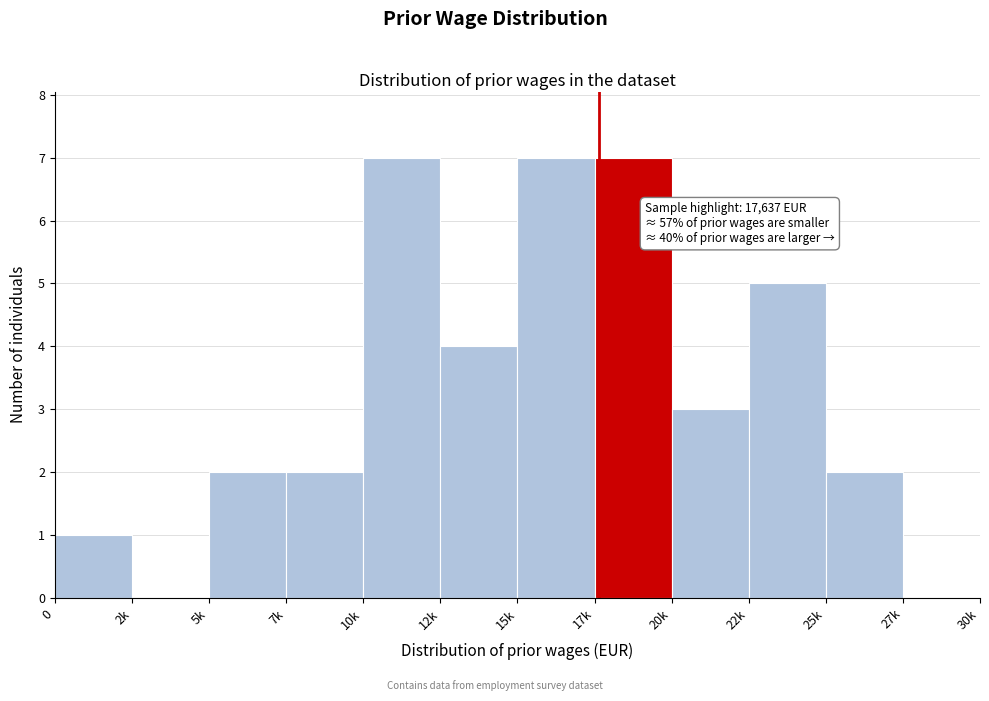

Reading left to right, transcribe all the data shown in this chart.

0=1	2k=0	5k=2	7k=2	10k=7	12k=4	15k=7	17k=7	20k=3	22k=5	25k=2	27k=0